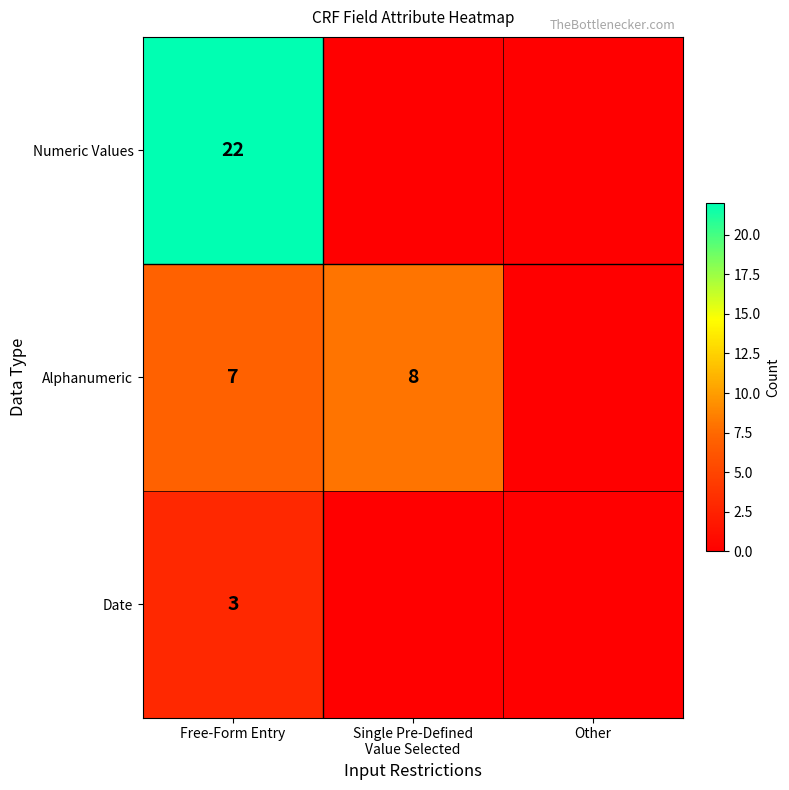

The Date series shows 3 at Free-Form Entry. True or false?

True